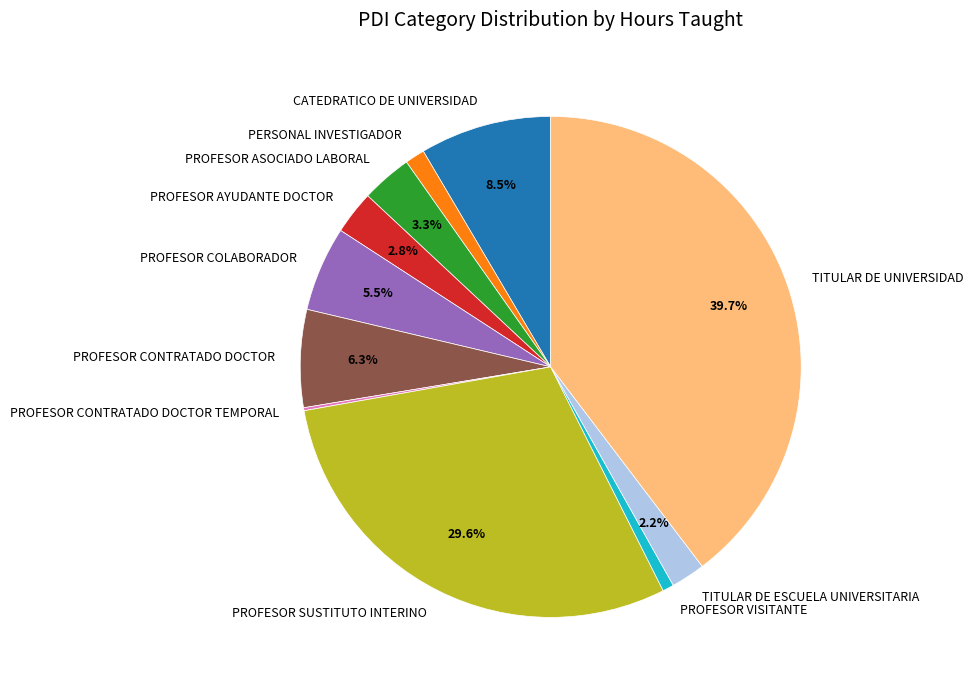

True or false: PROFESOR CONTRATADO DOCTOR accounts for 1% of the total.

False